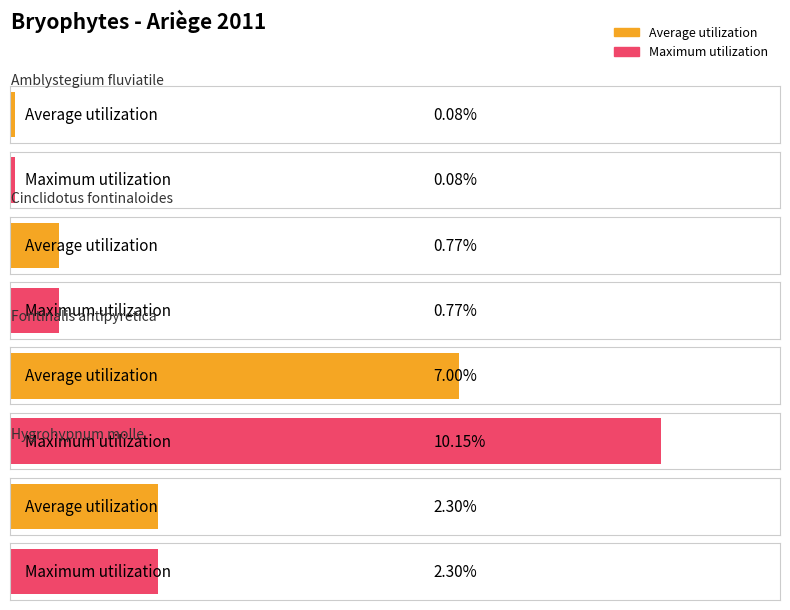

True or false: Average utilization has a value of 0.0 at Amblystegium fluviatile.

False